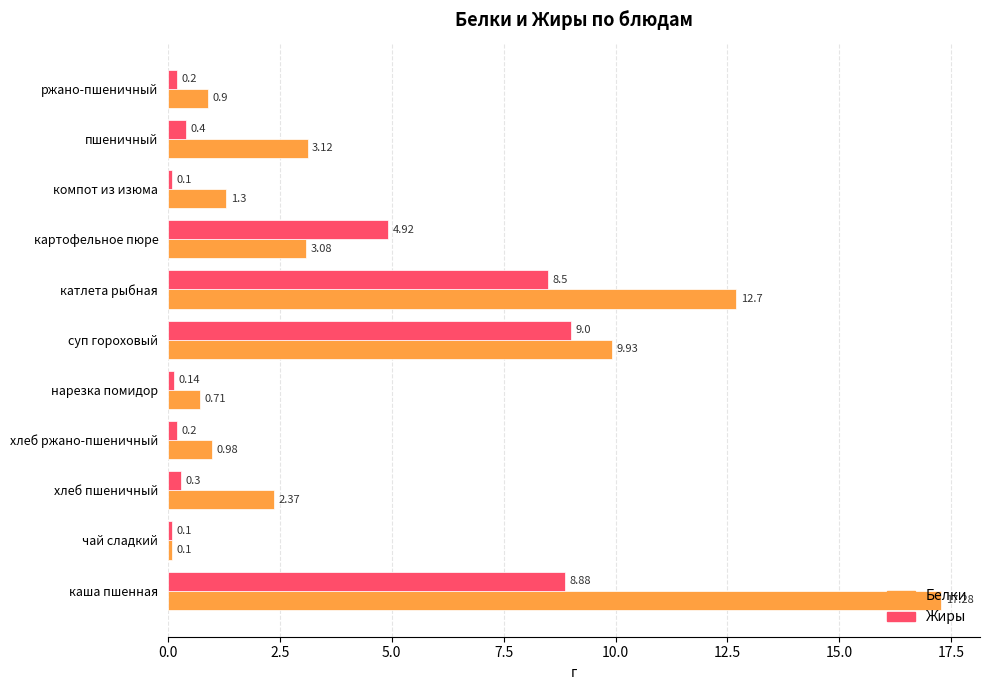

How many data points in Белки are less than 2?

5